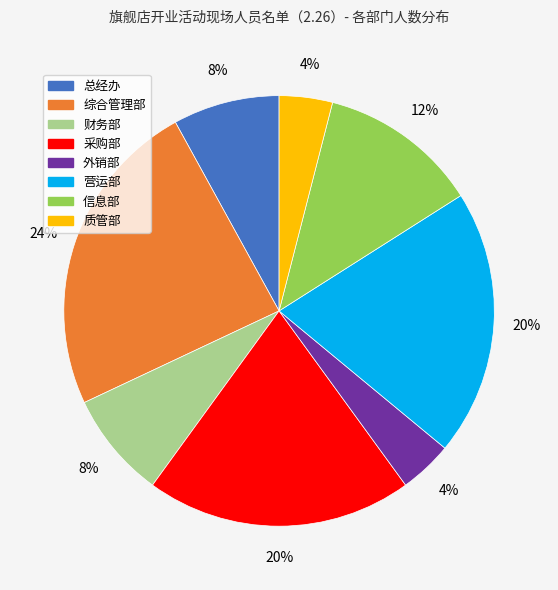

What percentage is the 信息部 slice, to the nearest percent?

12%